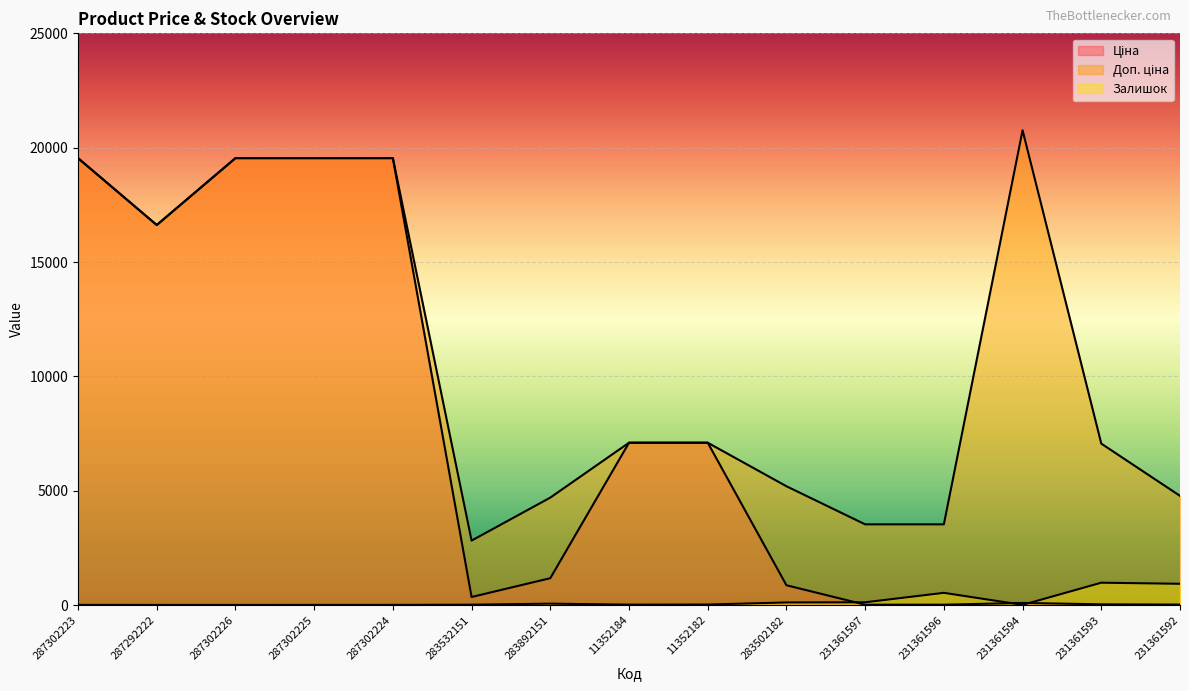

Which series changed the most between 11352182 and 231361593?

Ціна